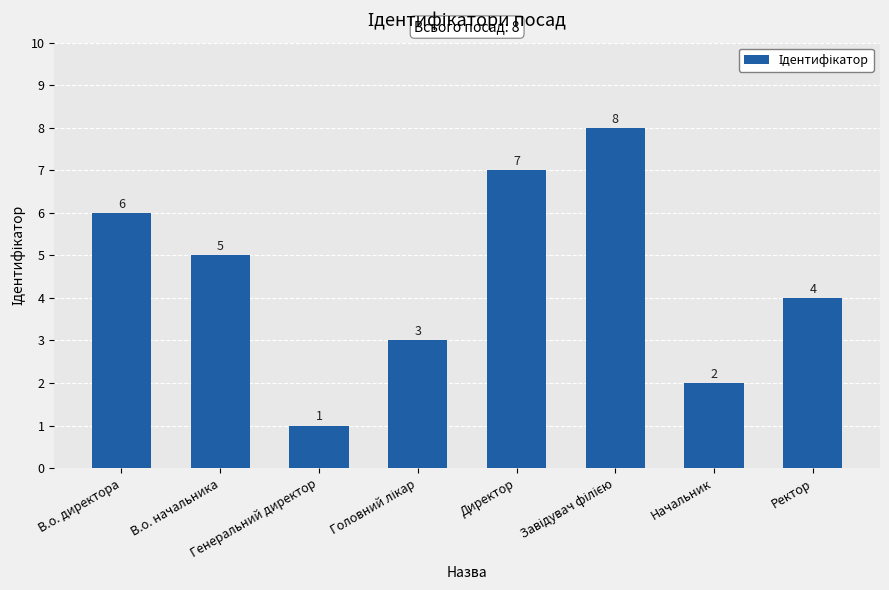

At which label is the value closest to 4?

Ректор